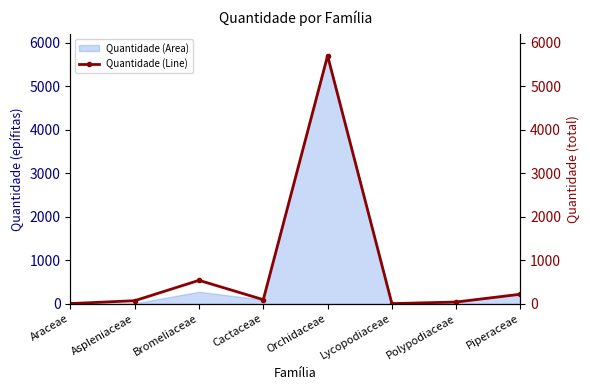

What position from the left is Cactaceae?

4